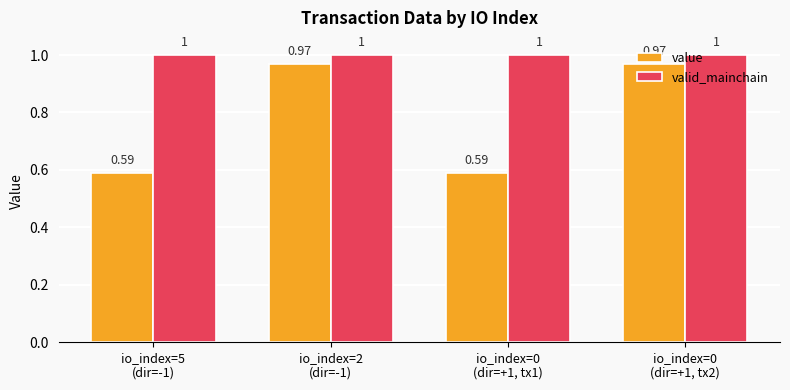

List the series in order of their peak value, highest first.

valid_mainchain, value